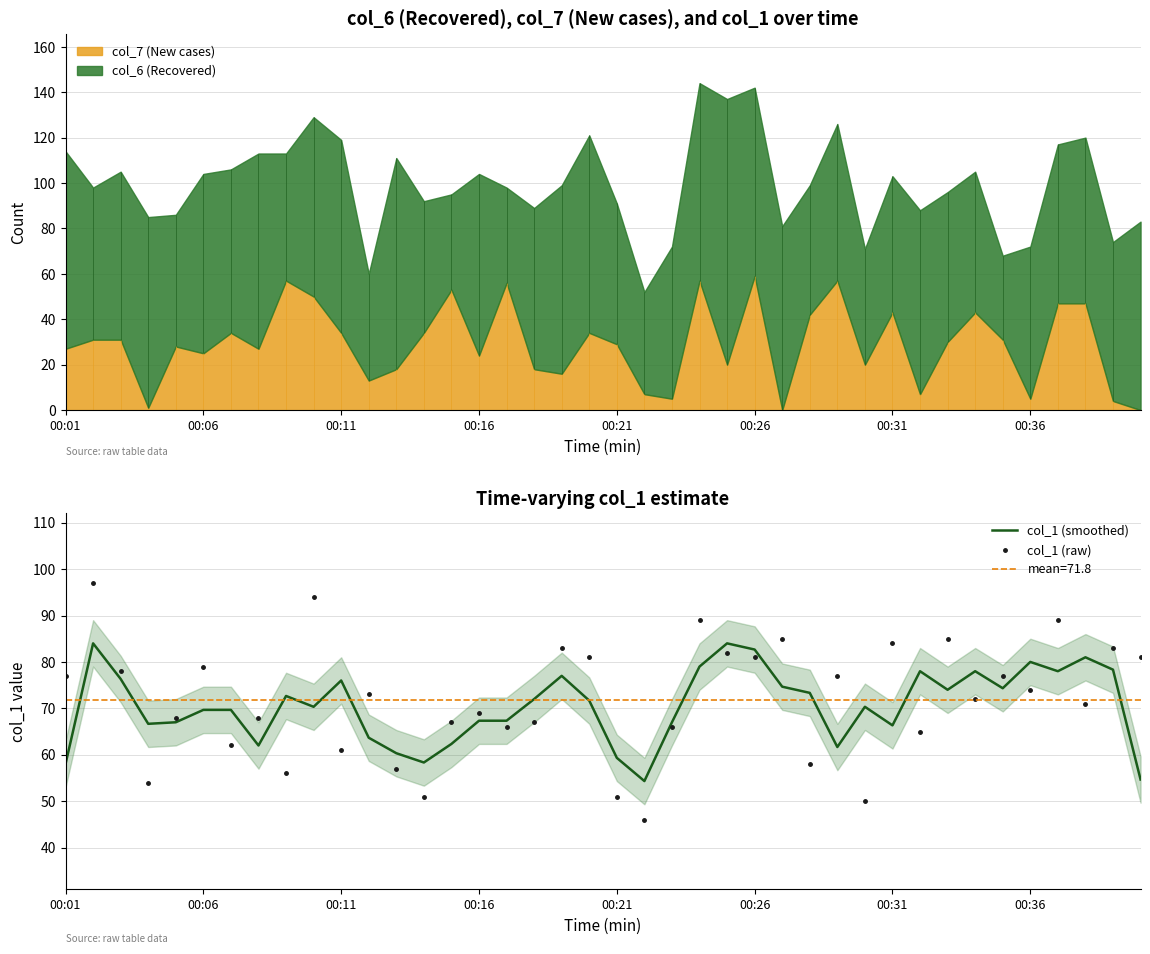

Which has a higher value, 17 or 27?

27